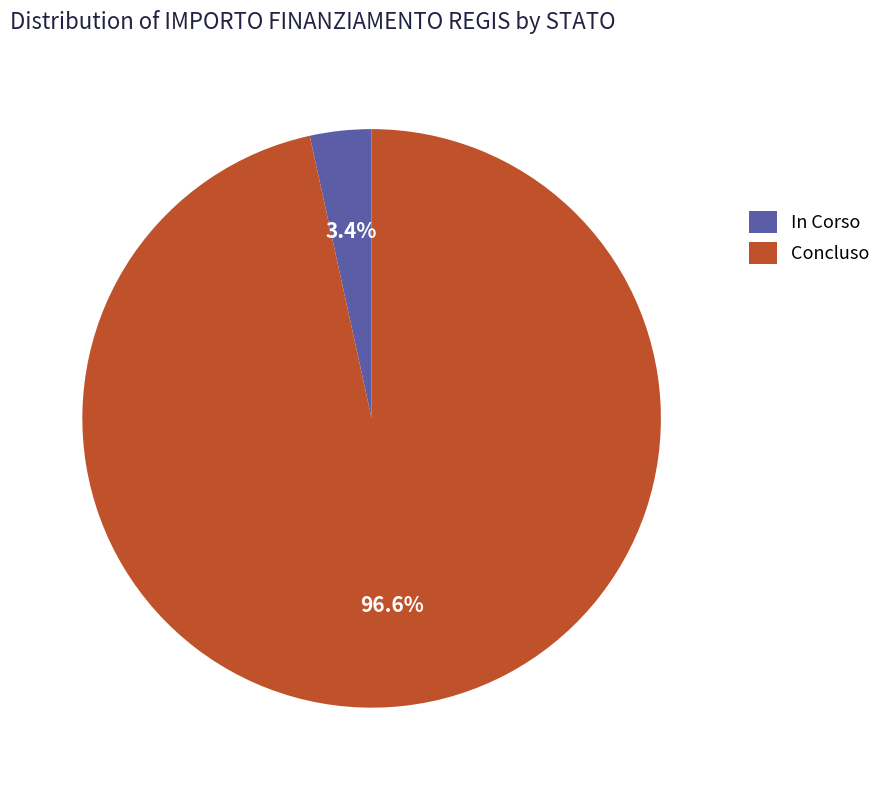

Does Concluso account for over 50% of the chart?

Yes